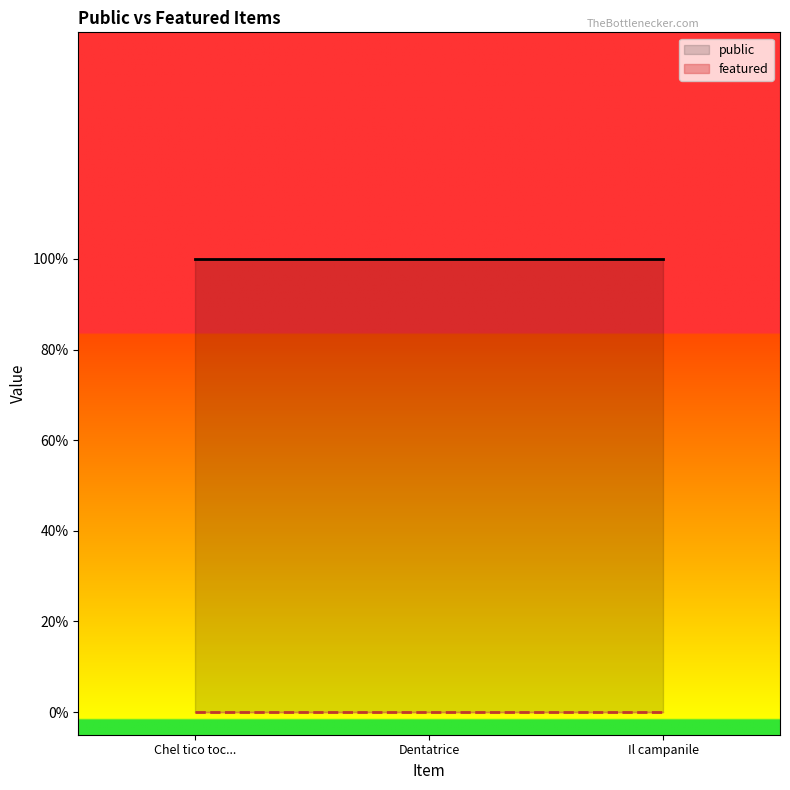

What is the label of the 2nd point from the right?

Dentatrice